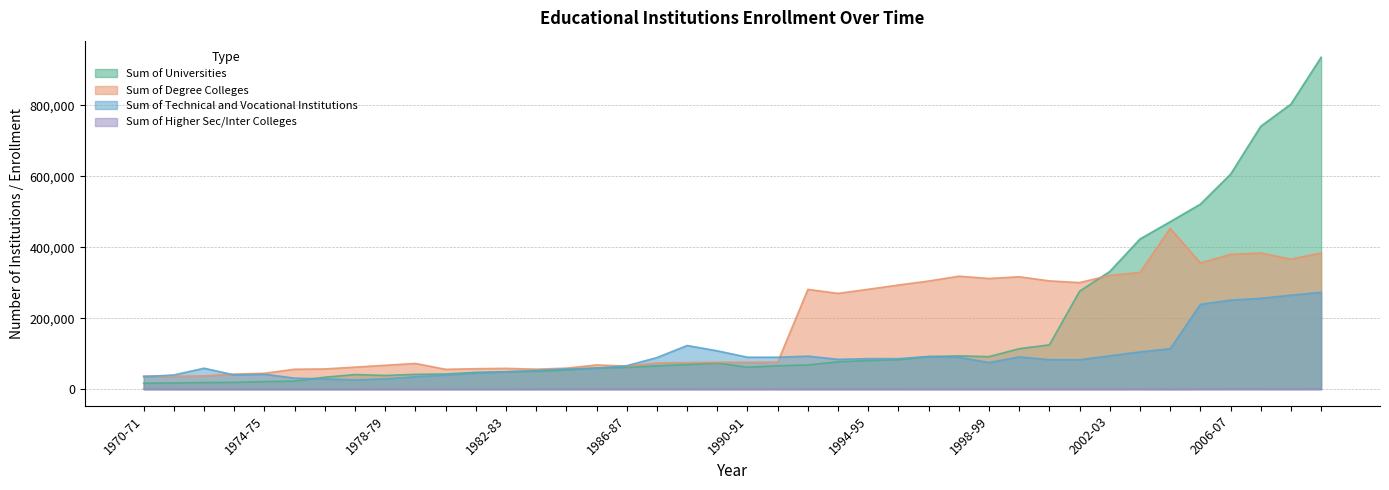

Rank the series by their maximum value, from lowest to highest.

Sum of Higher Sec/Inter Colleges, Sum of Technical and Vocational Institutions, Sum of Degree Colleges, Sum of Universities